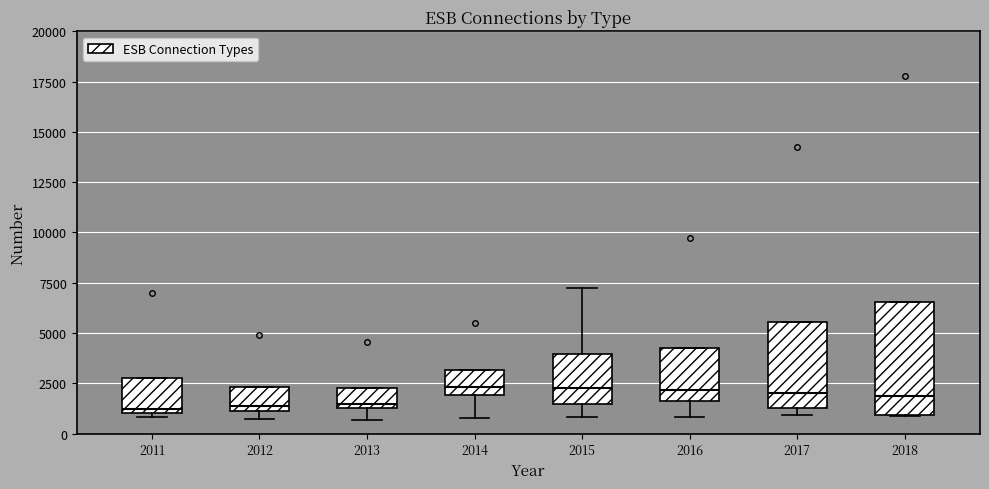

Where is the lower edge of the box at x = 2013 on the y-axis? The values are not printed on the chart, so give them approximately, as read against the axis.

1500